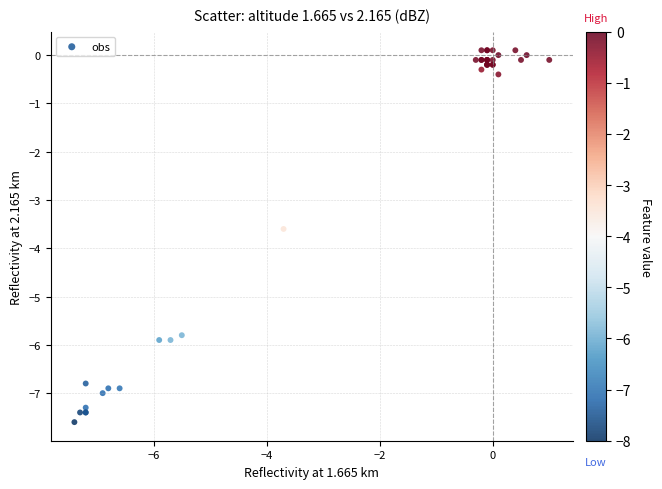

What Y value in the scatter plot is closest to -3?

-3.6